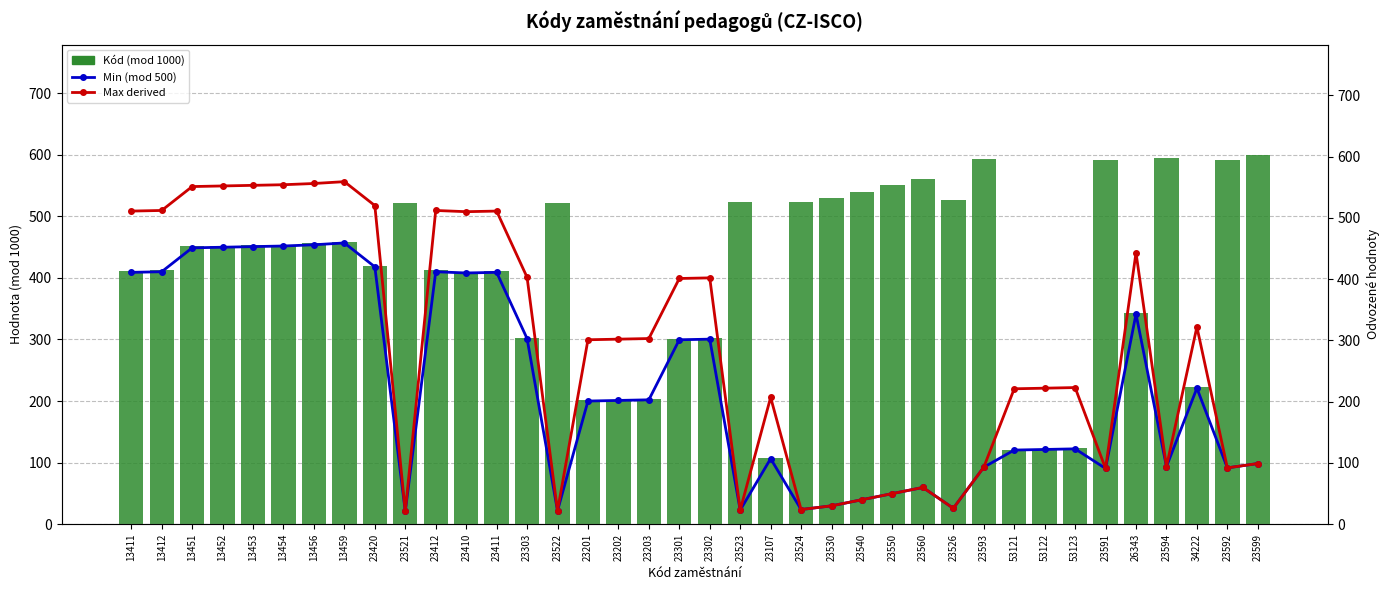

What is the average value of the Max derived series?

287